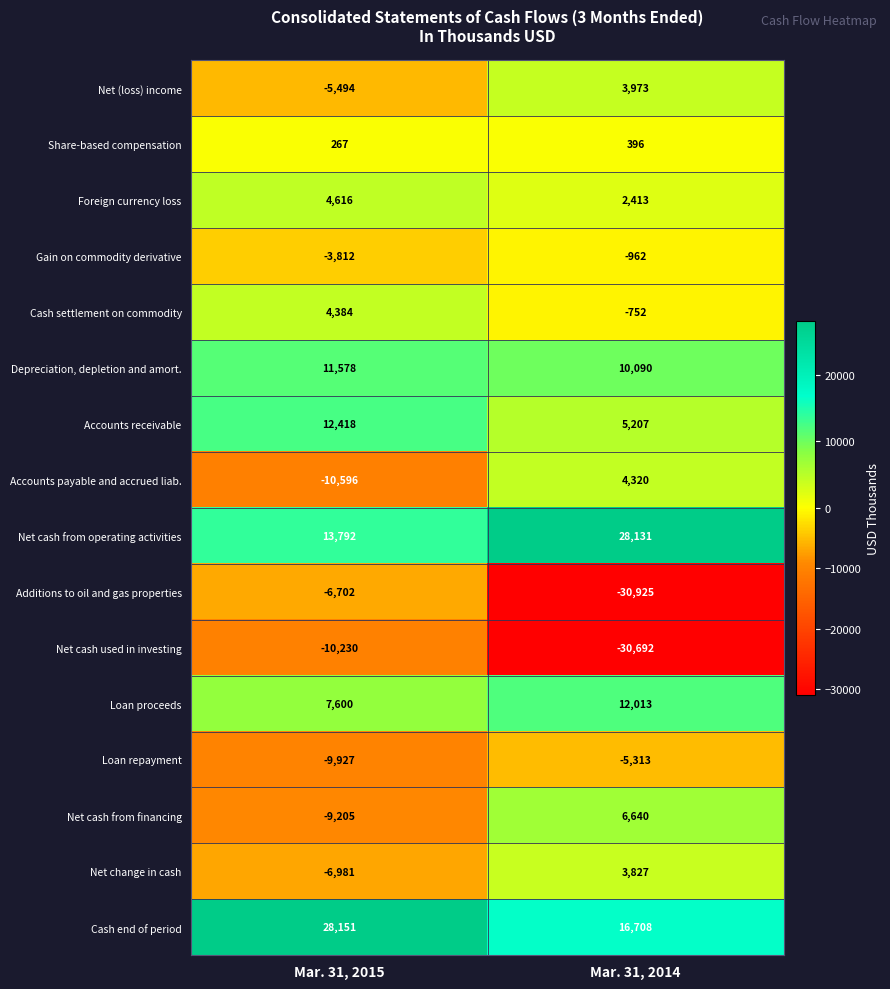

The value of Cash end of period at Mar. 31, 2015 is 16929. True or false?

False